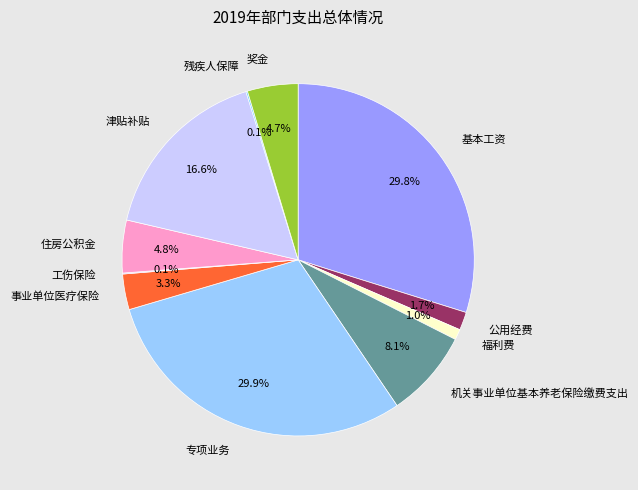

Does any single category account for the majority?

No